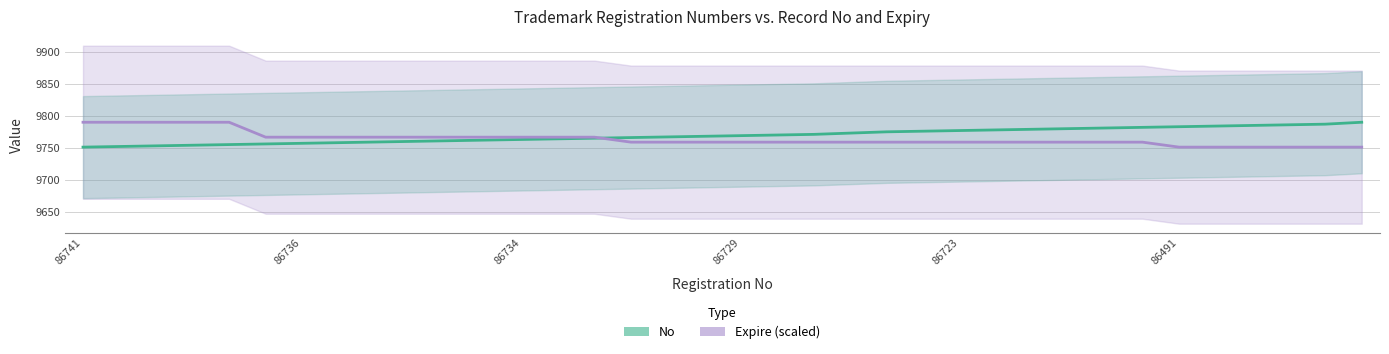

What is the minimum value for Expire (scaled)?

9751.0